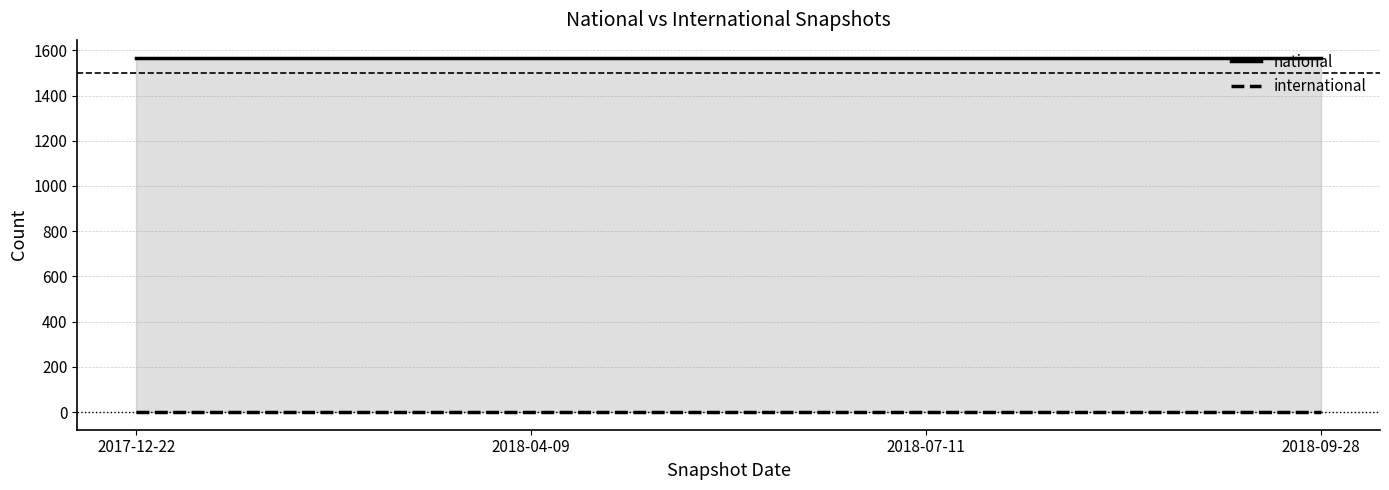

What is the approximate value of national at 2018-09-28?

1568